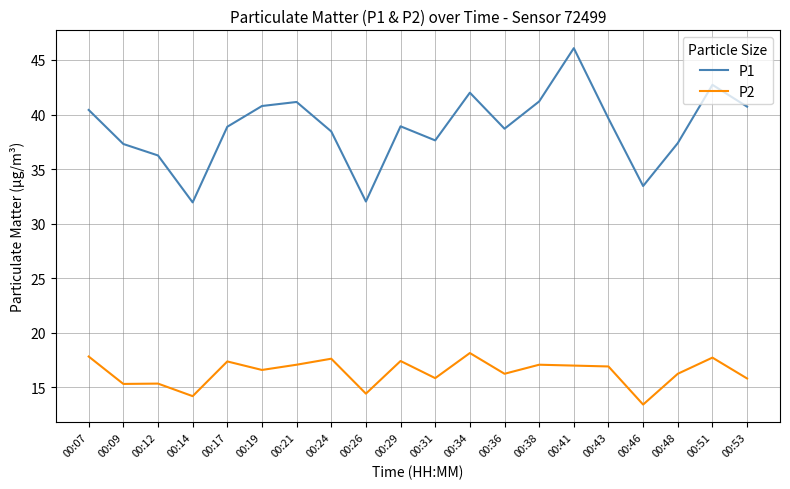

Between 00:09 and 00:24, which series saw the biggest shift?

P2